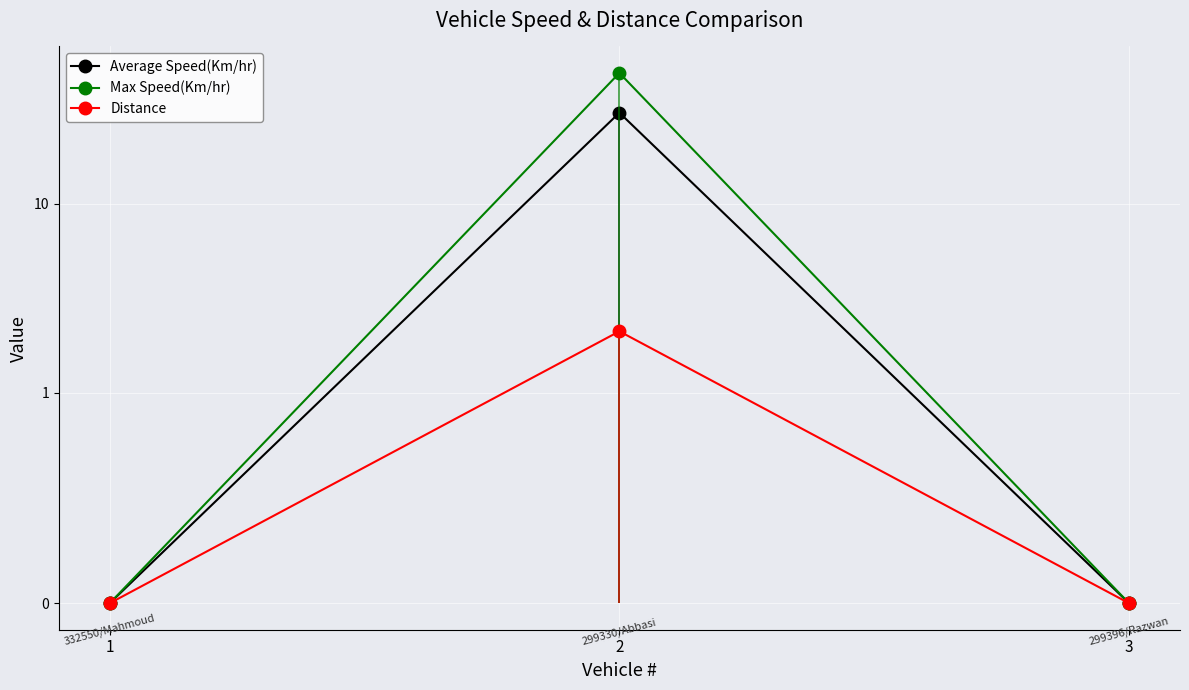

The value of Distance at 1 is 0.0. True or false?

True